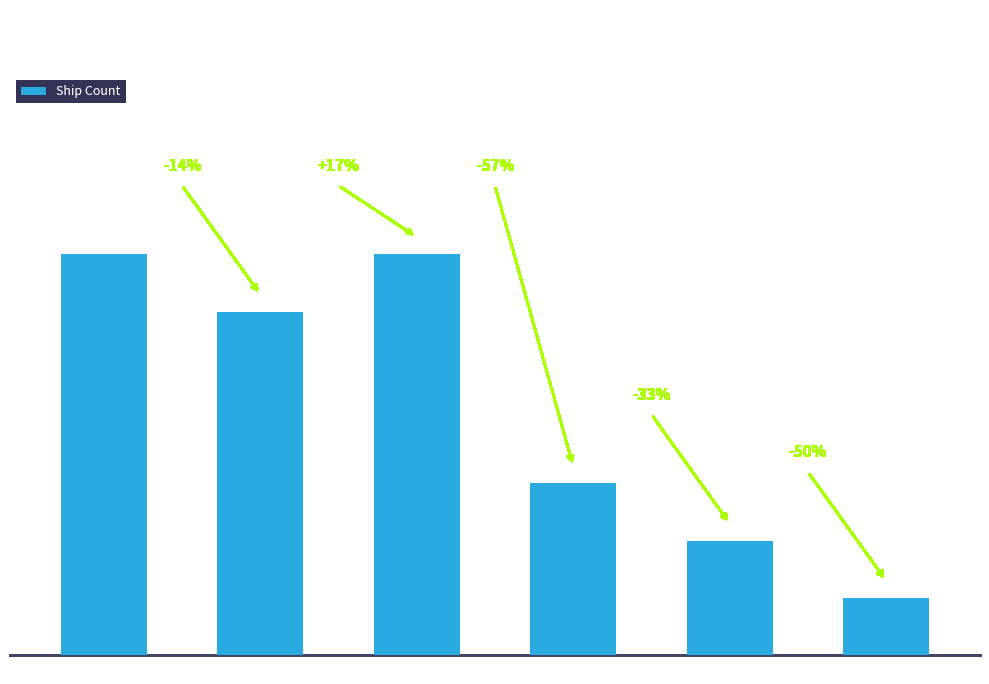

What is the change in value from Port Phillip to West Coast?

-4